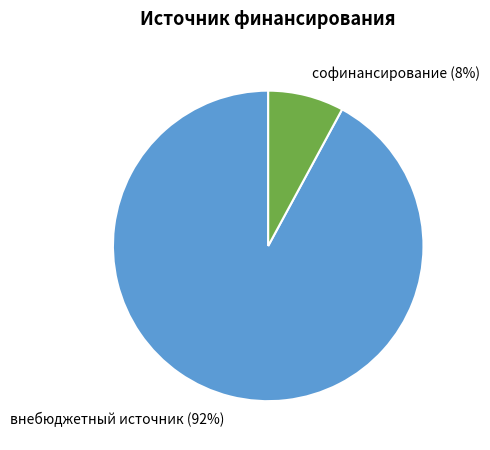

Which slice is the smallest?

софинансирование